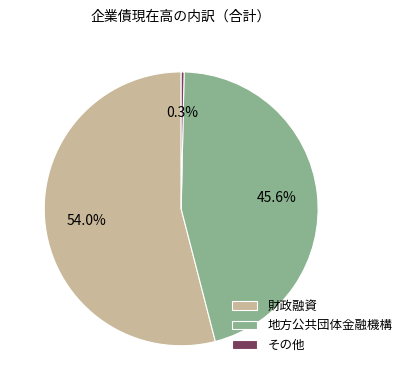

How many slices are in this pie chart?

3